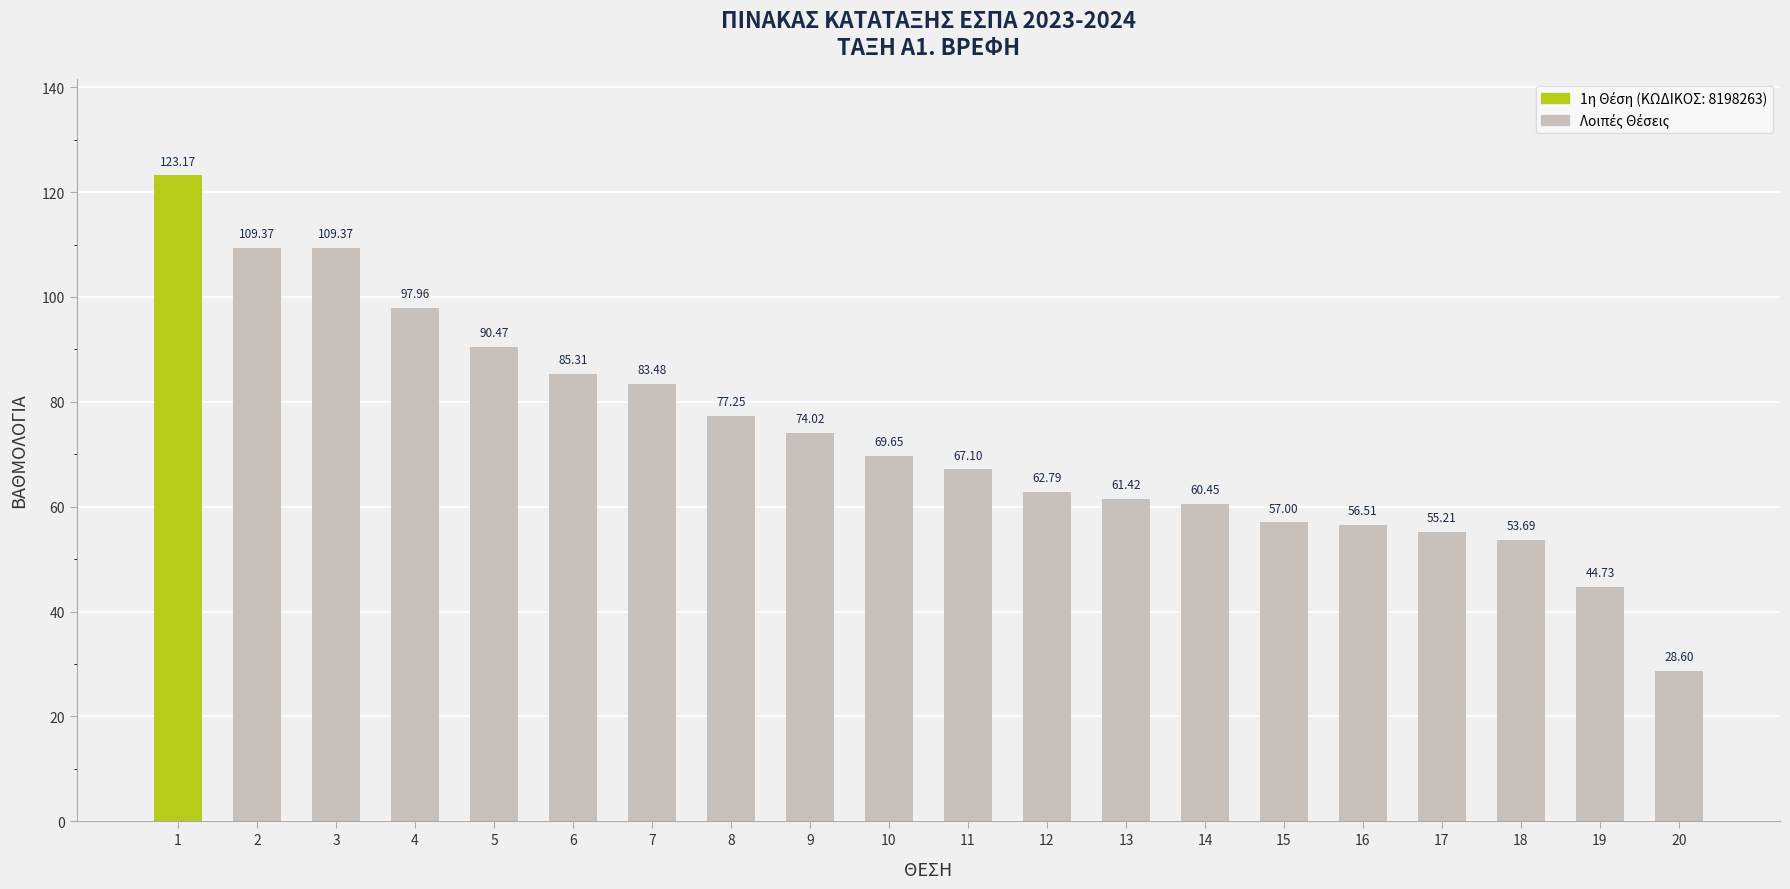

What is the change in value from 2 to 18?

-55.7